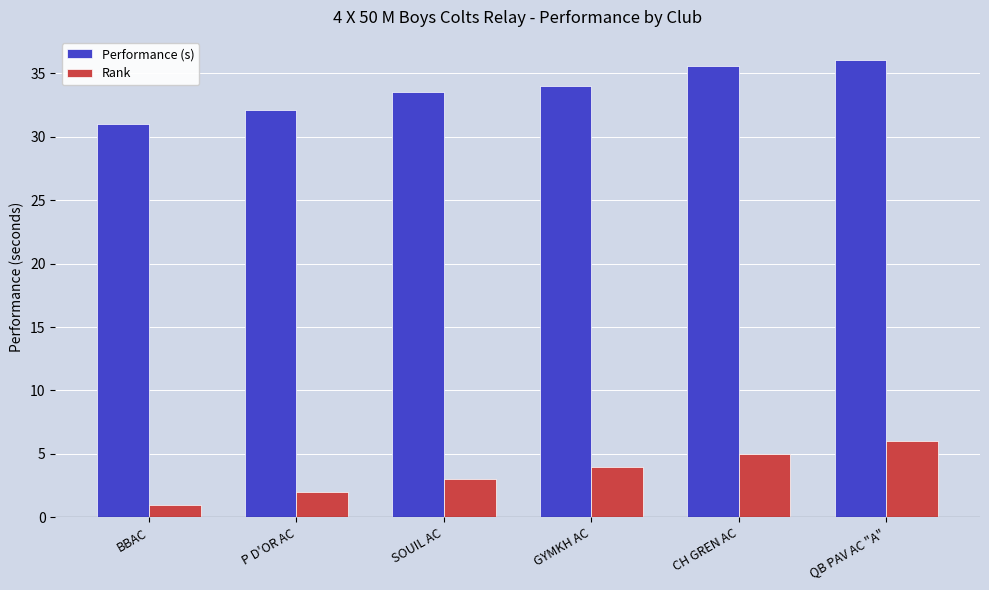

Which series changed the most between BBAC and QB PAV AC "A"?

Performance (s)